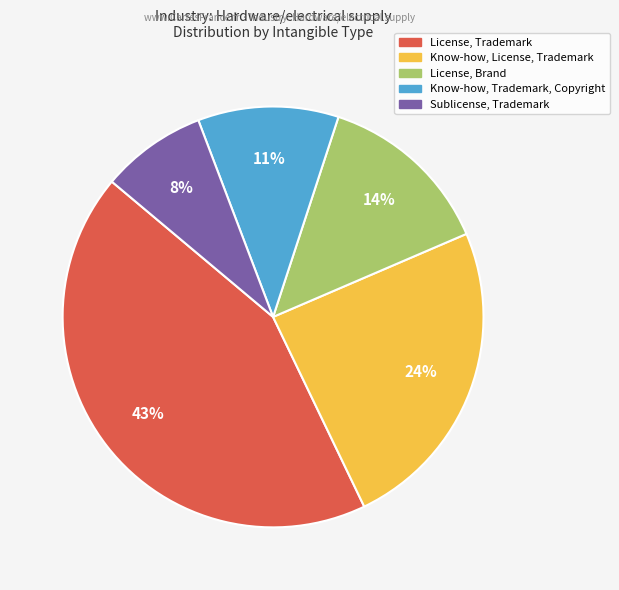

What is the largest slice in the pie chart?

License, Trademark